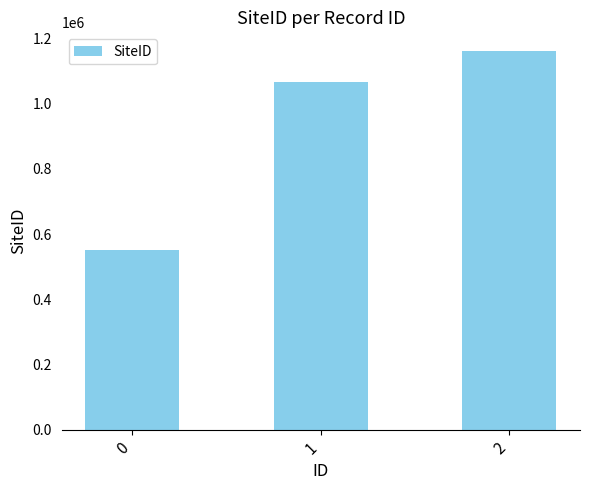

What is the sum of all values?

2780332